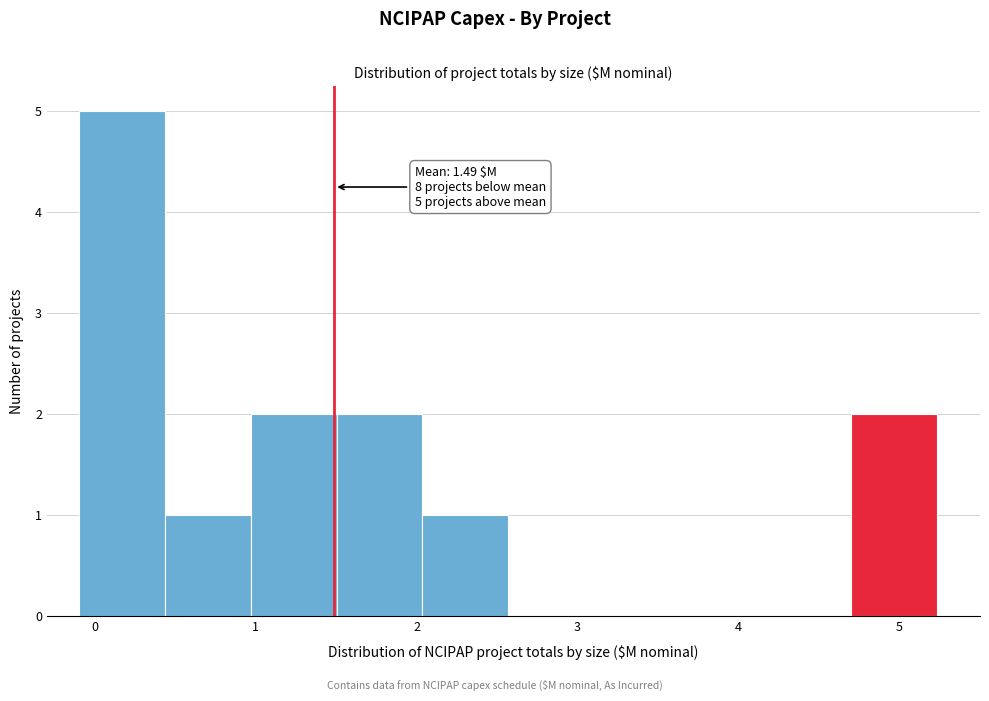

Which range on the x-axis has the tallest bar?

-0.1 to 0.4